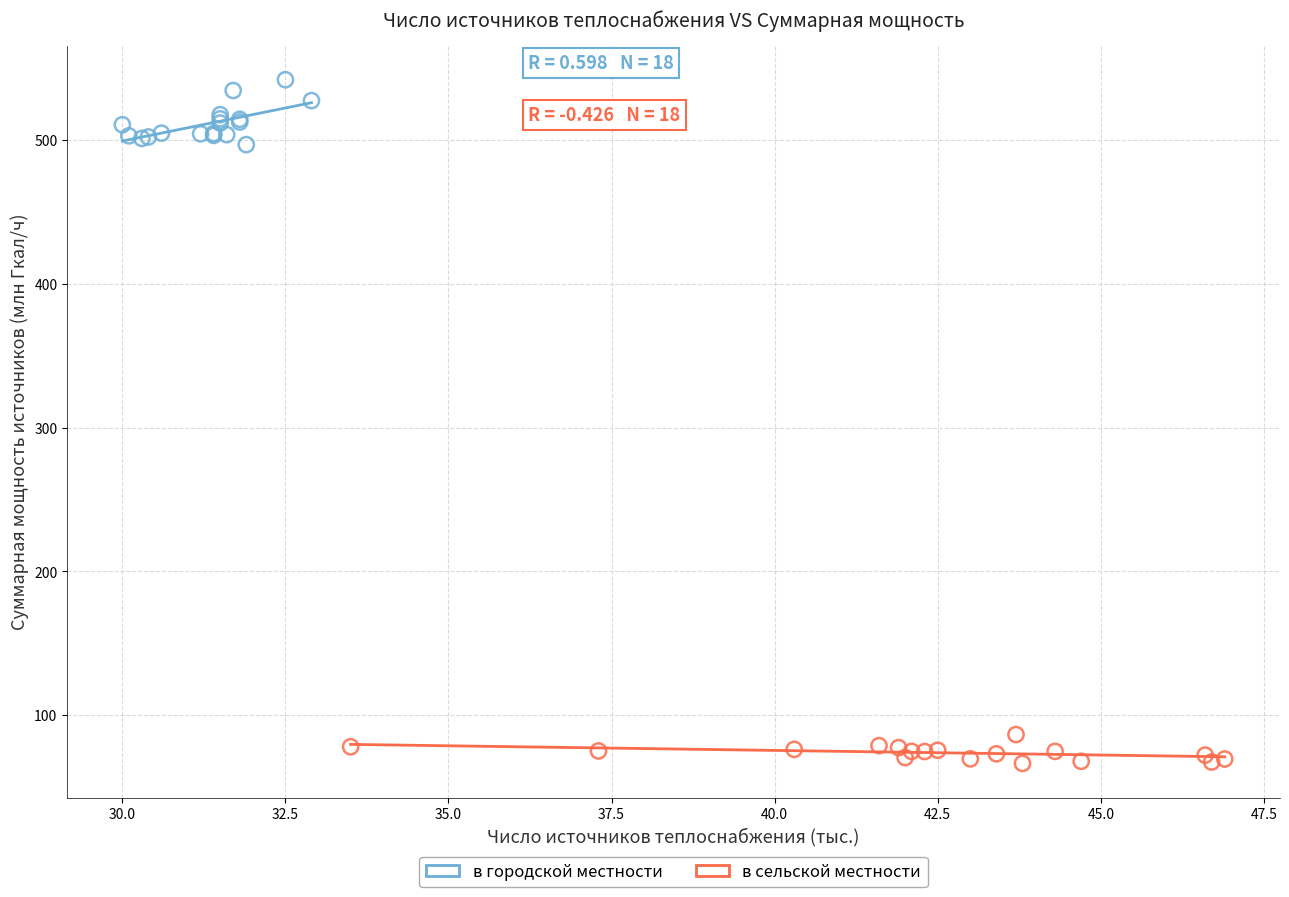

Which series reaches the minimum Y coordinate?

в сельской местности